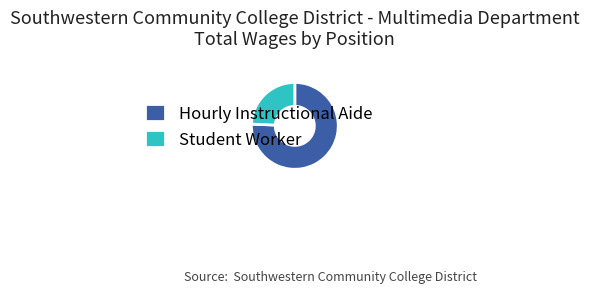

Rank the categories by value from highest to lowest.

Hourly Instructional Aide, Student Worker